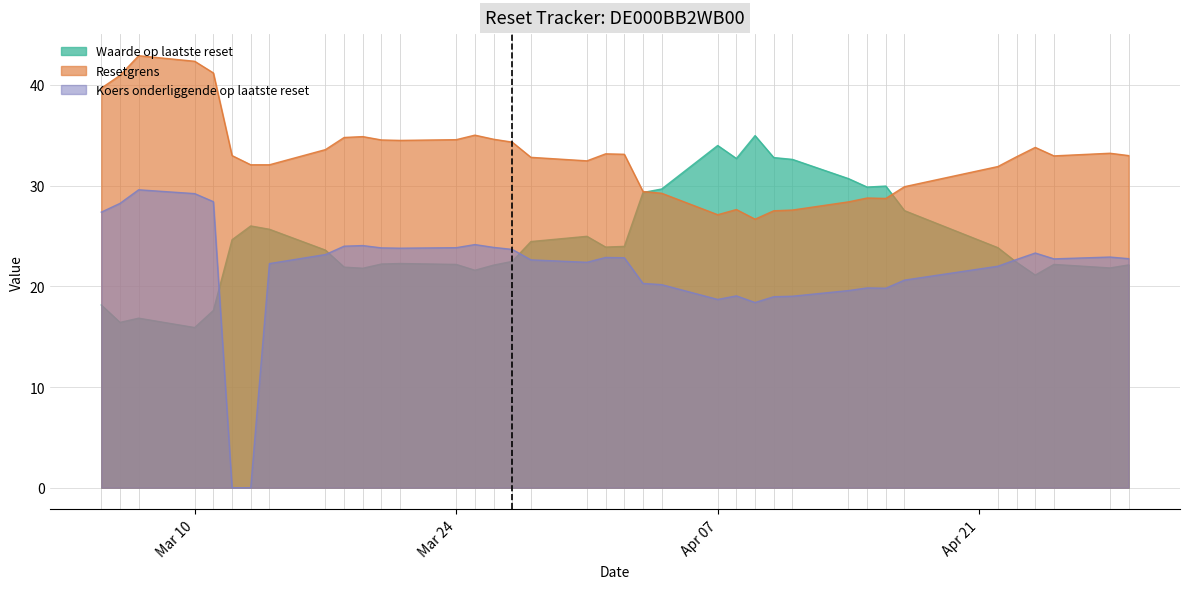

What is the highest value of the Waarde op laatste reset series?

35.0